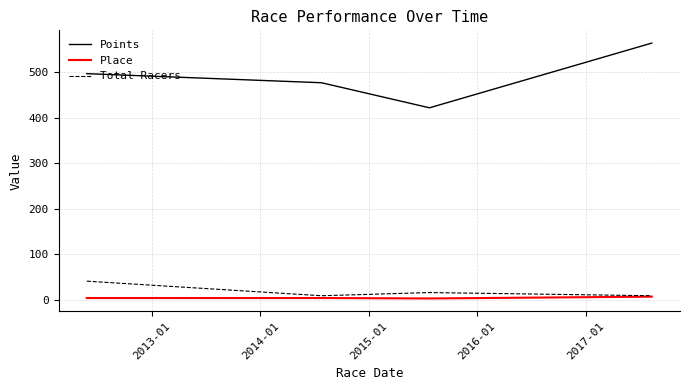

What is the highest value of the Total Racers series?

41.0